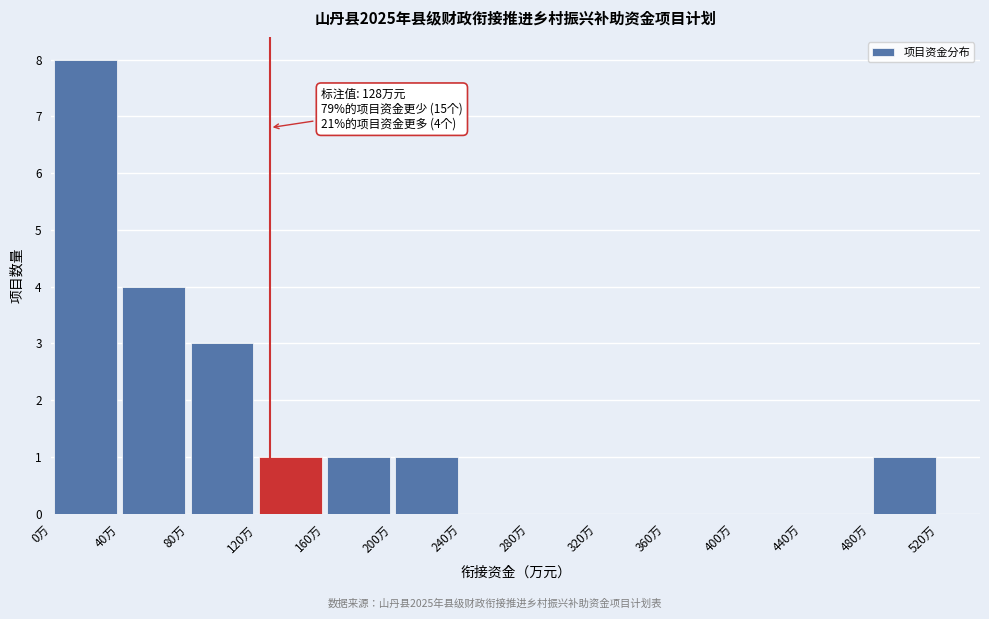

Which range on the x-axis has the tallest bar?

0 to 40